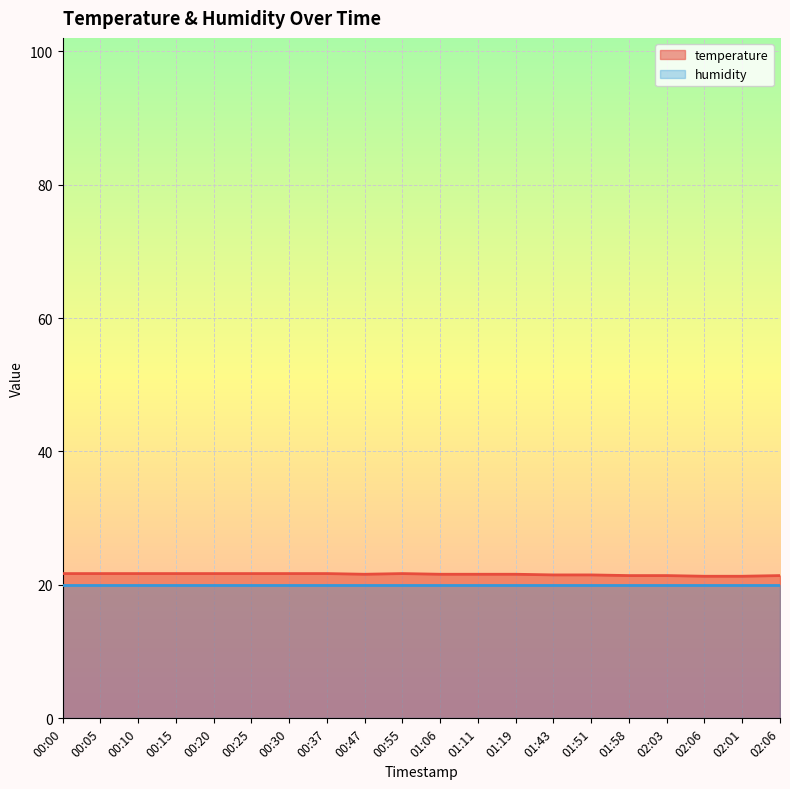

Rank the categories by value from lowest to highest.

02:06, 02:01, 01:58, 02:03, 02:06, 01:43, 01:51, 00:47, 01:06, 01:11, 01:19, 00:00, 00:05, 00:10, 00:15, 00:20, 00:25, 00:30, 00:37, 00:55